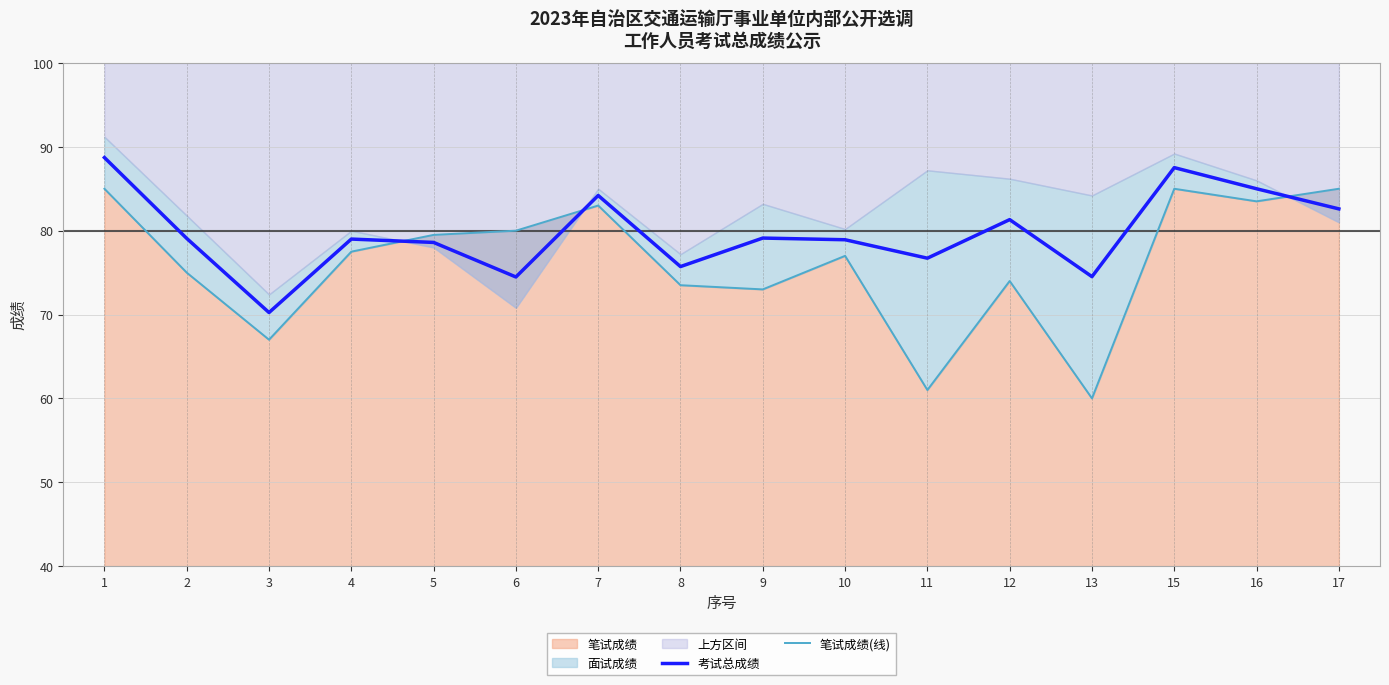

True or false: 考试总成绩 and 笔试成绩(线) intersect in this chart.

True